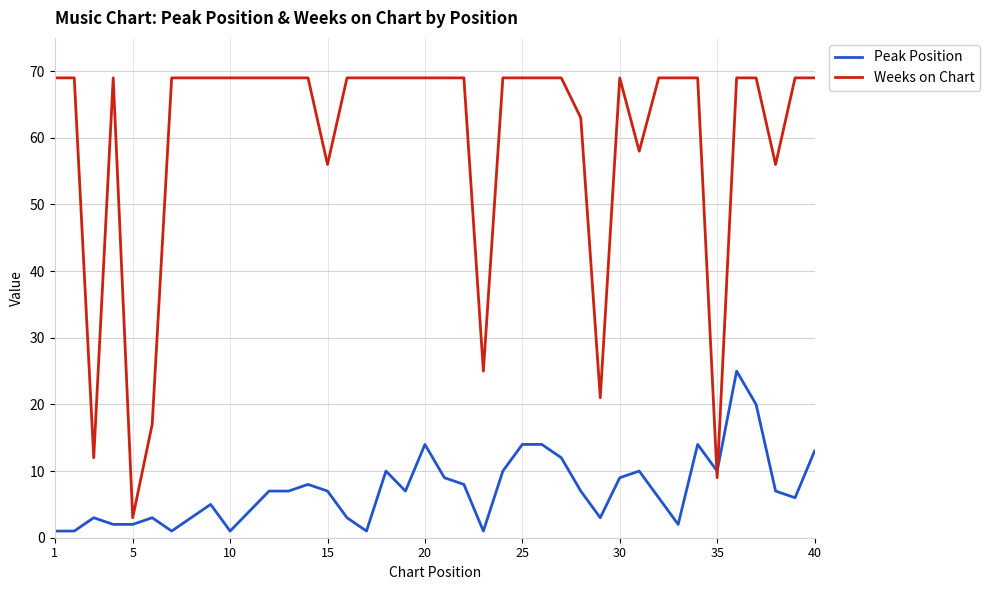

Which series ends up on top after the final intersection of Weeks on Chart and Peak Position?

Weeks on Chart